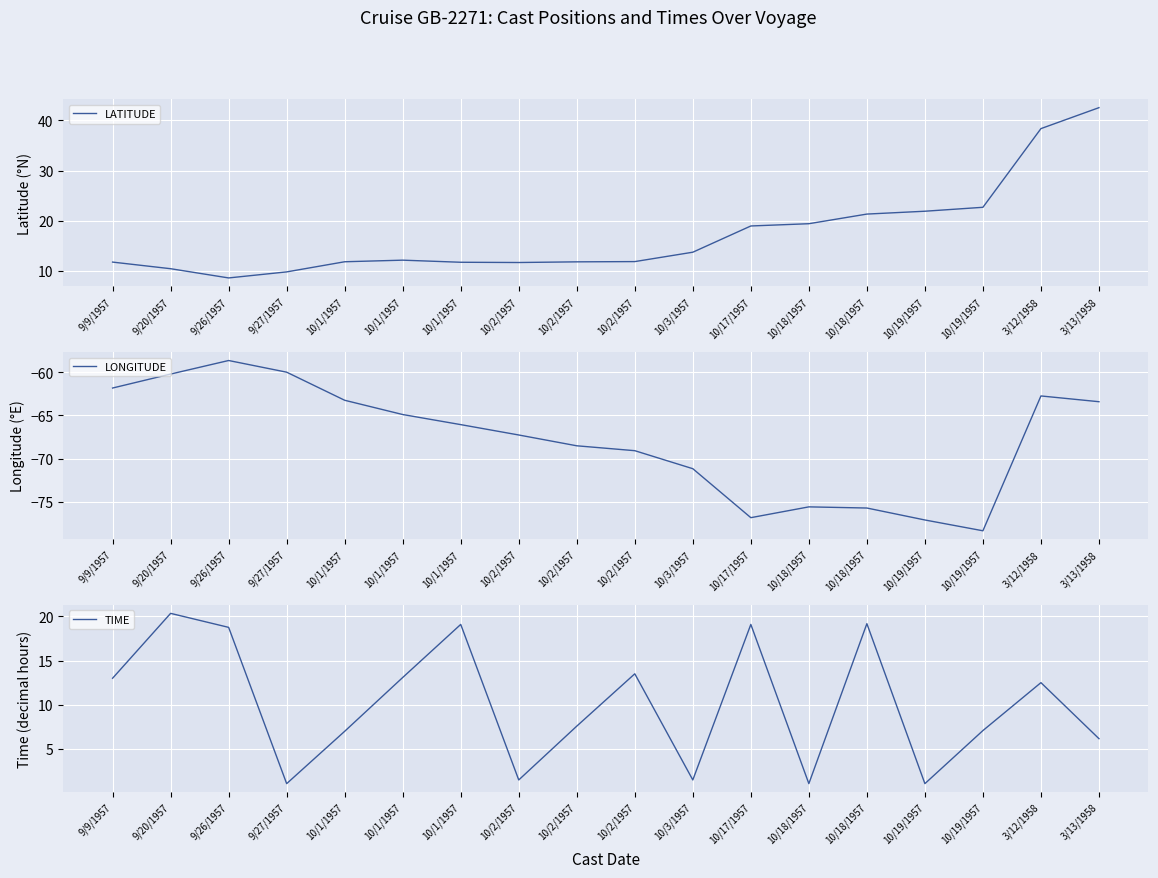

What is the smallest value displayed?

-78.3